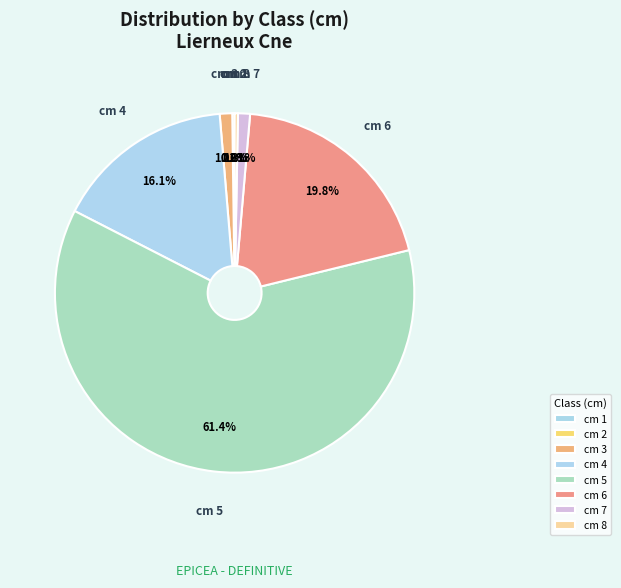

Which slice is the smallest?

1